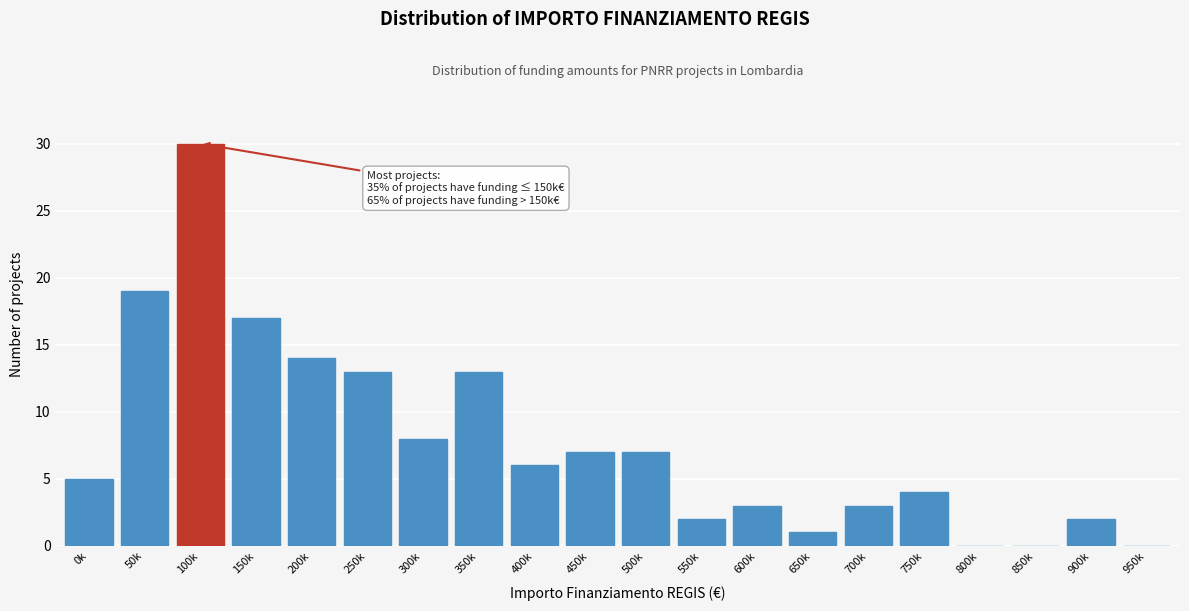

Reading left to right, extract all data points from this chart.

0k=5	50k=19	100k=30	150k=17	200k=14	250k=13	300k=8	350k=13	400k=6	450k=7	500k=7	550k=2	600k=3	650k=1	700k=3	750k=4	800k=0	850k=0	900k=2	950k=0